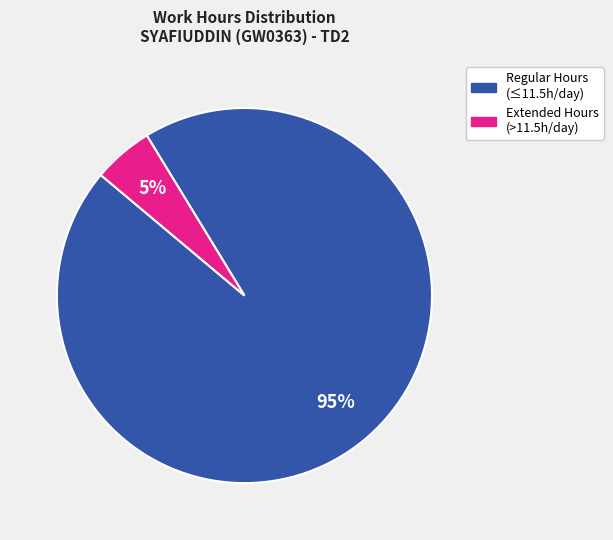

To the nearest percent, what is the average slice percentage?

50%